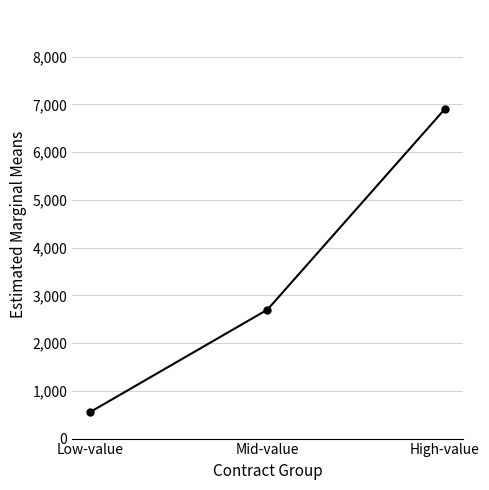

True or false: the data shows 668.9 at Mid-value.

False